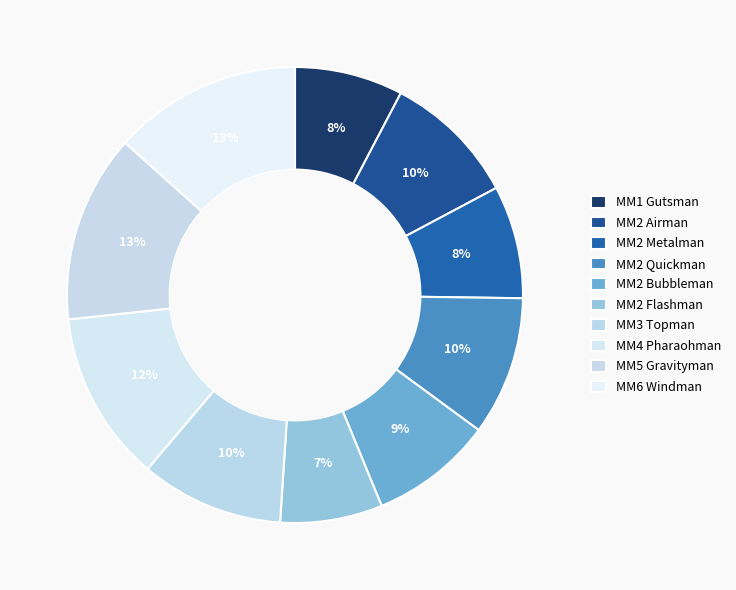

To the nearest percent, what is the combined percentage of MM4 Pharaohman and MM2 Quickman?

22%